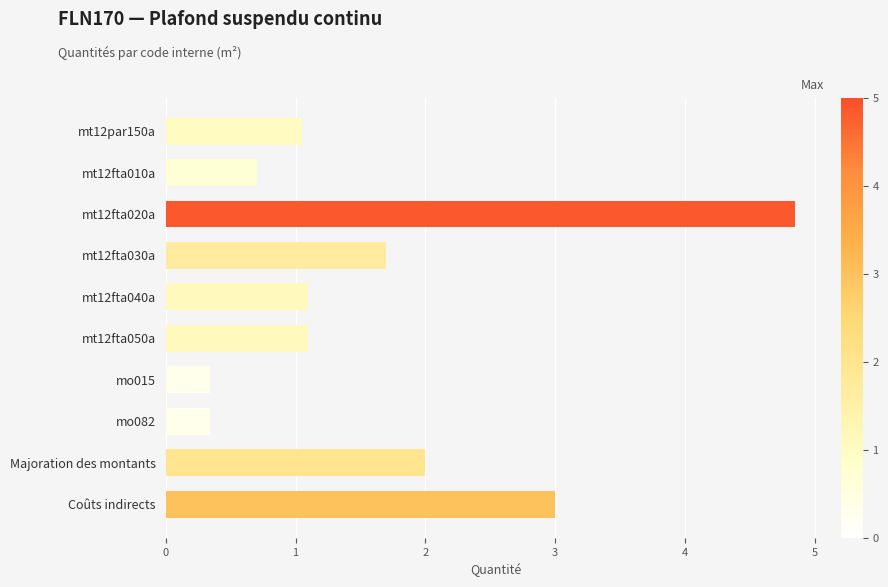

What is the difference between the values at Majoration des montants and mt12fta030a?

0.3